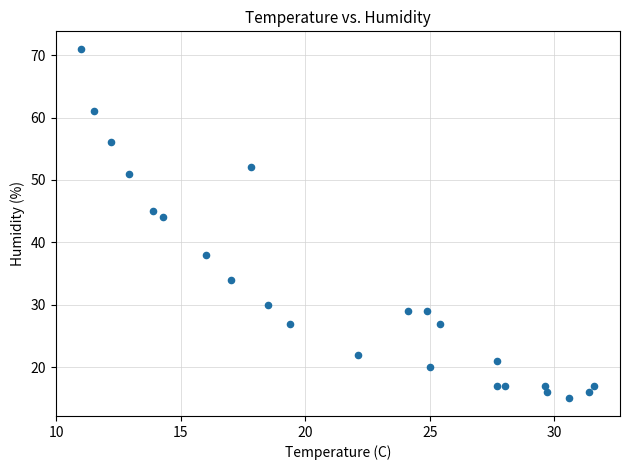

What Y value in the scatter plot is closest to 43?

44